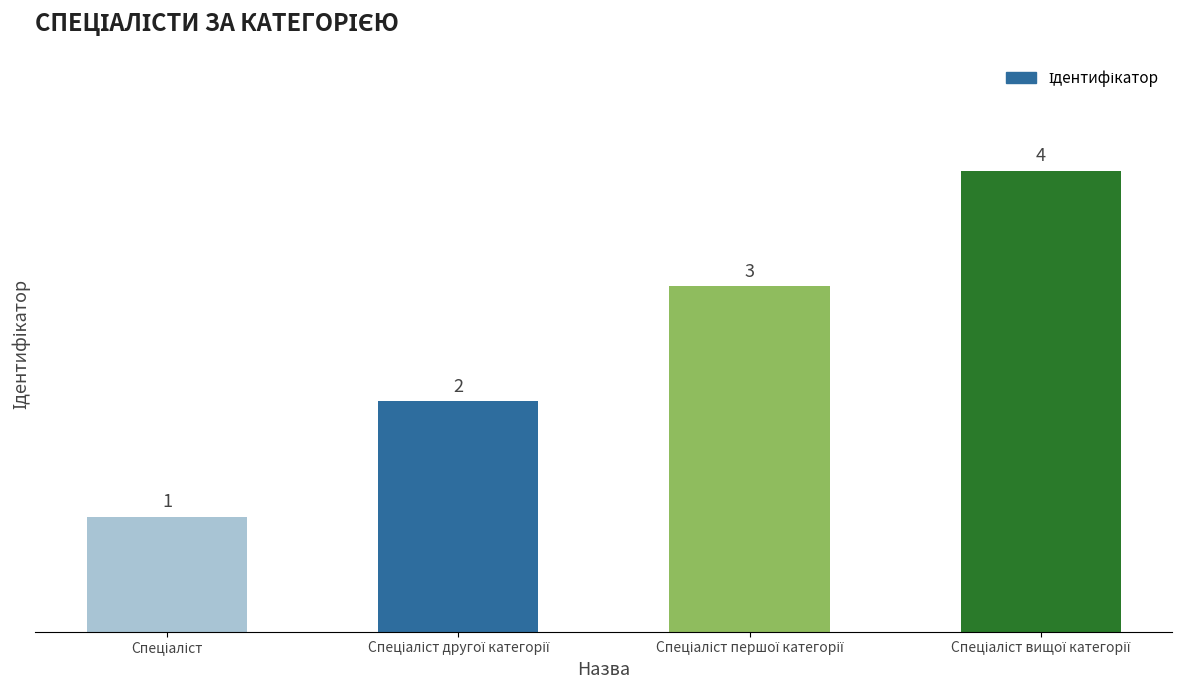

What is the greatest value displayed?

4